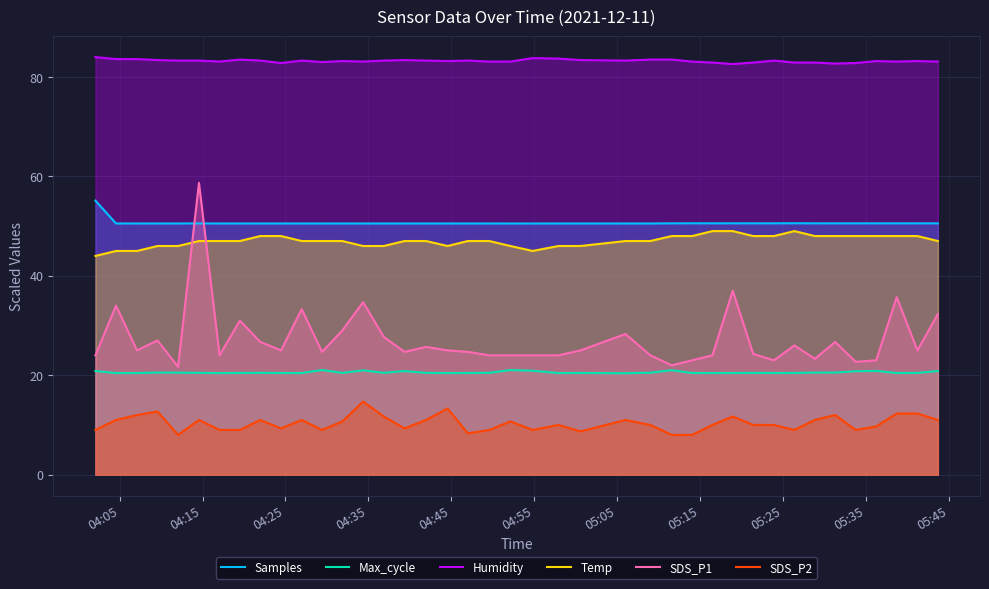

Which series has the widest spread of values?

SDS_P1